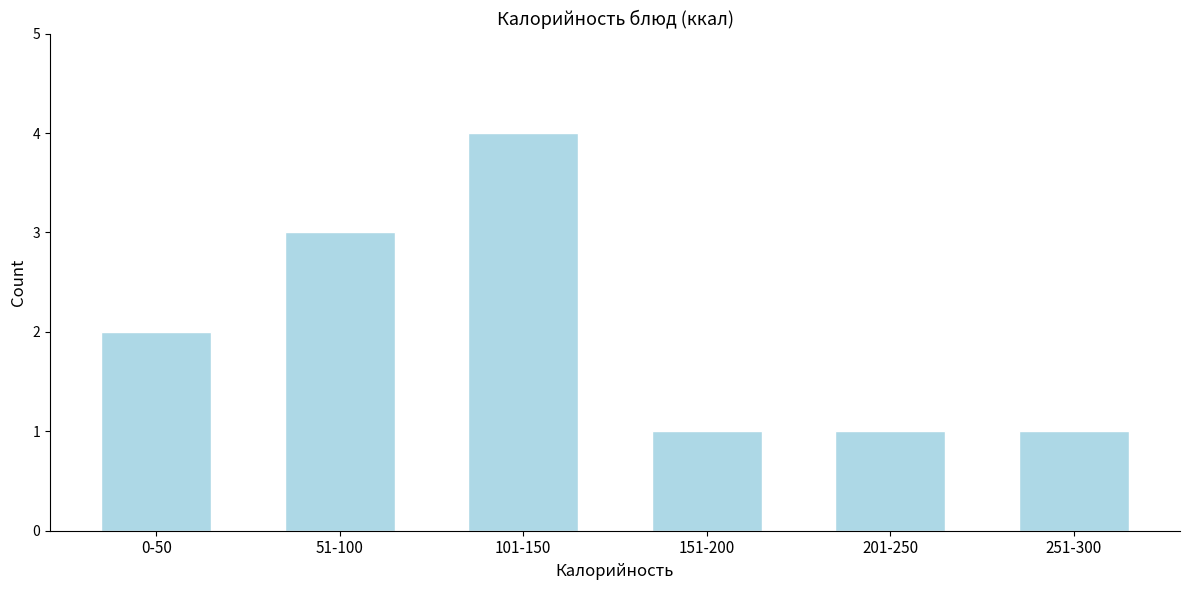

Reading left to right, transcribe all the data shown in this chart.

2	3	4	1	1	1